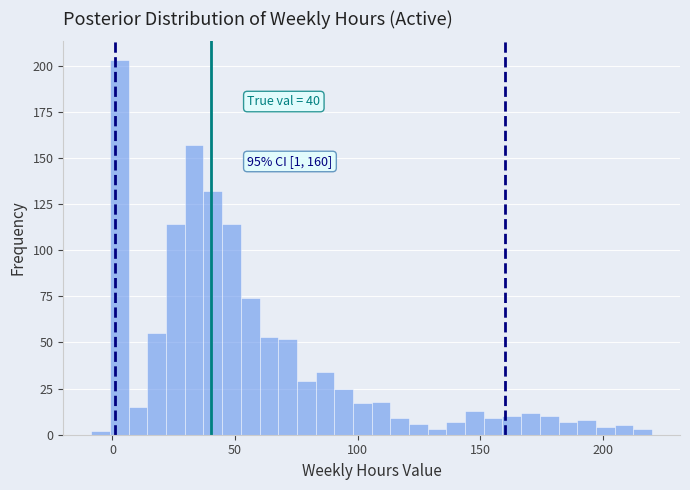

Around what value on the x-axis is the tallest bar? Give the approximate position of its centre, as read against the axis.

5